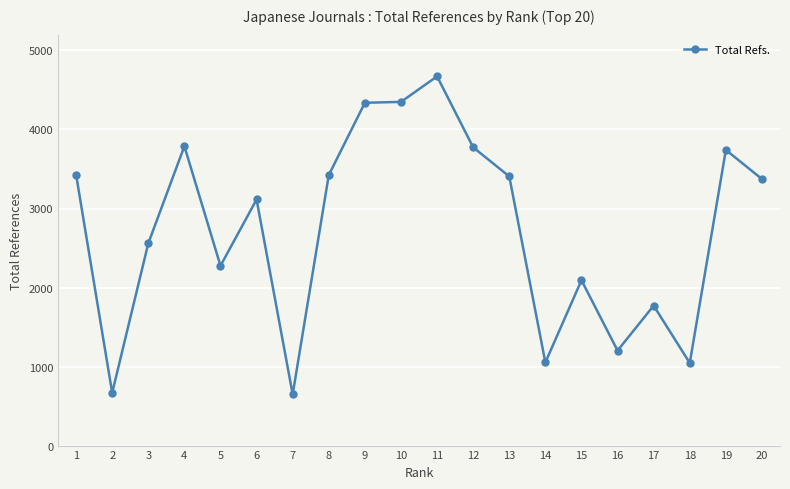

True or false: the data shows 1771 at 17.

True